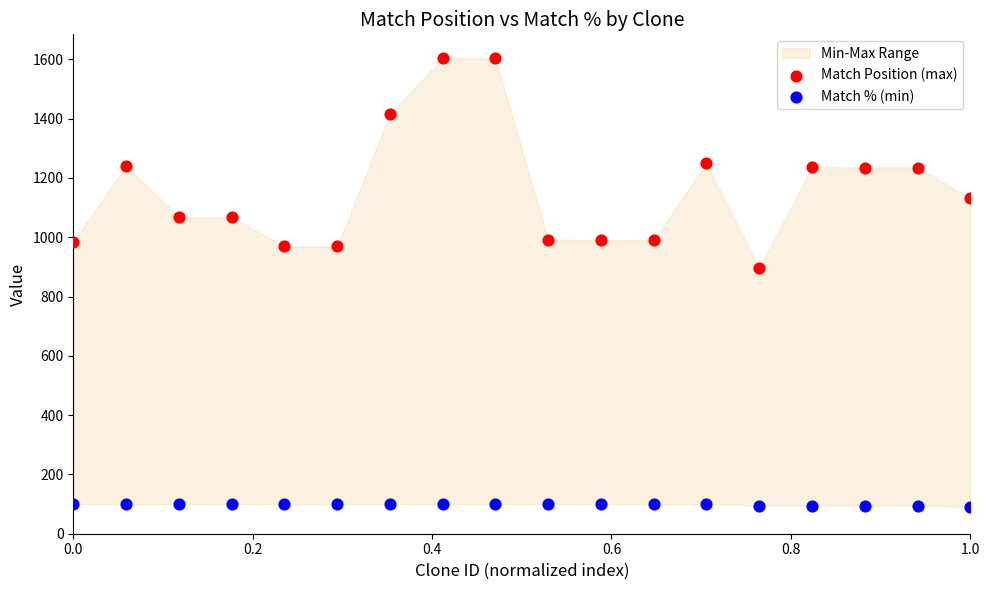

Across all series, what Y value is closest to 847?

896